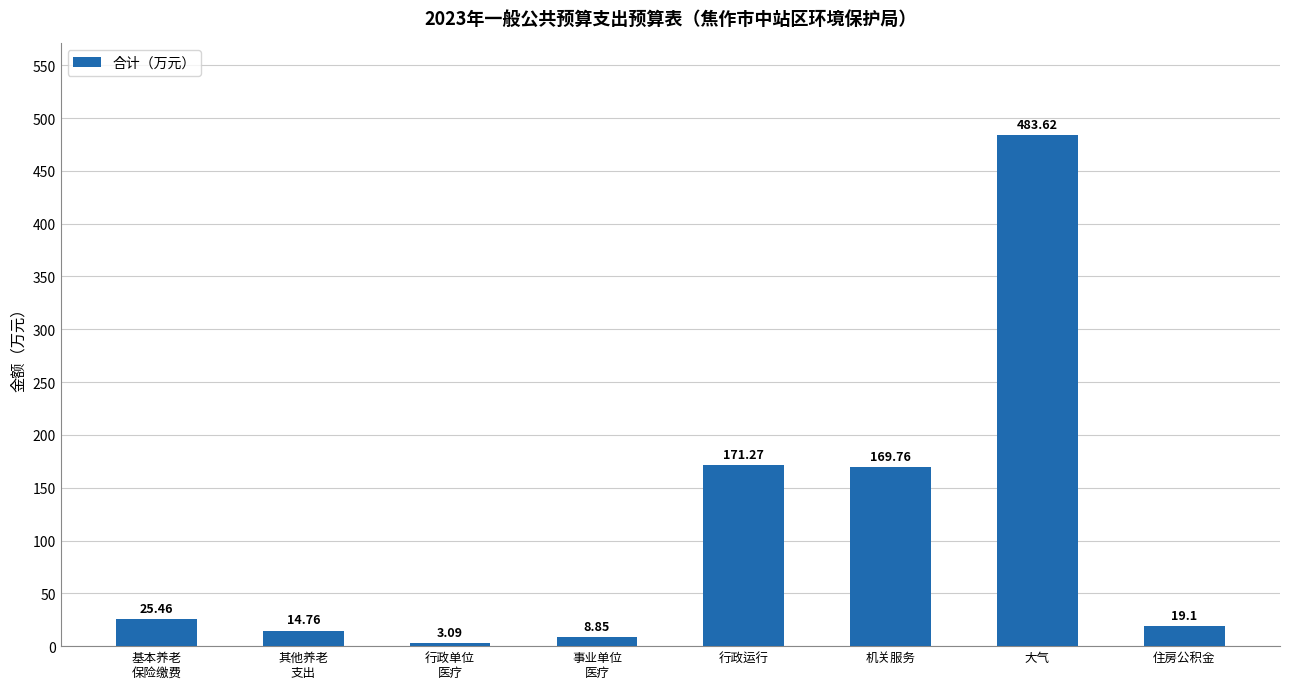

What is the difference between the values at 机关服务 and 住房公积金?

150.7